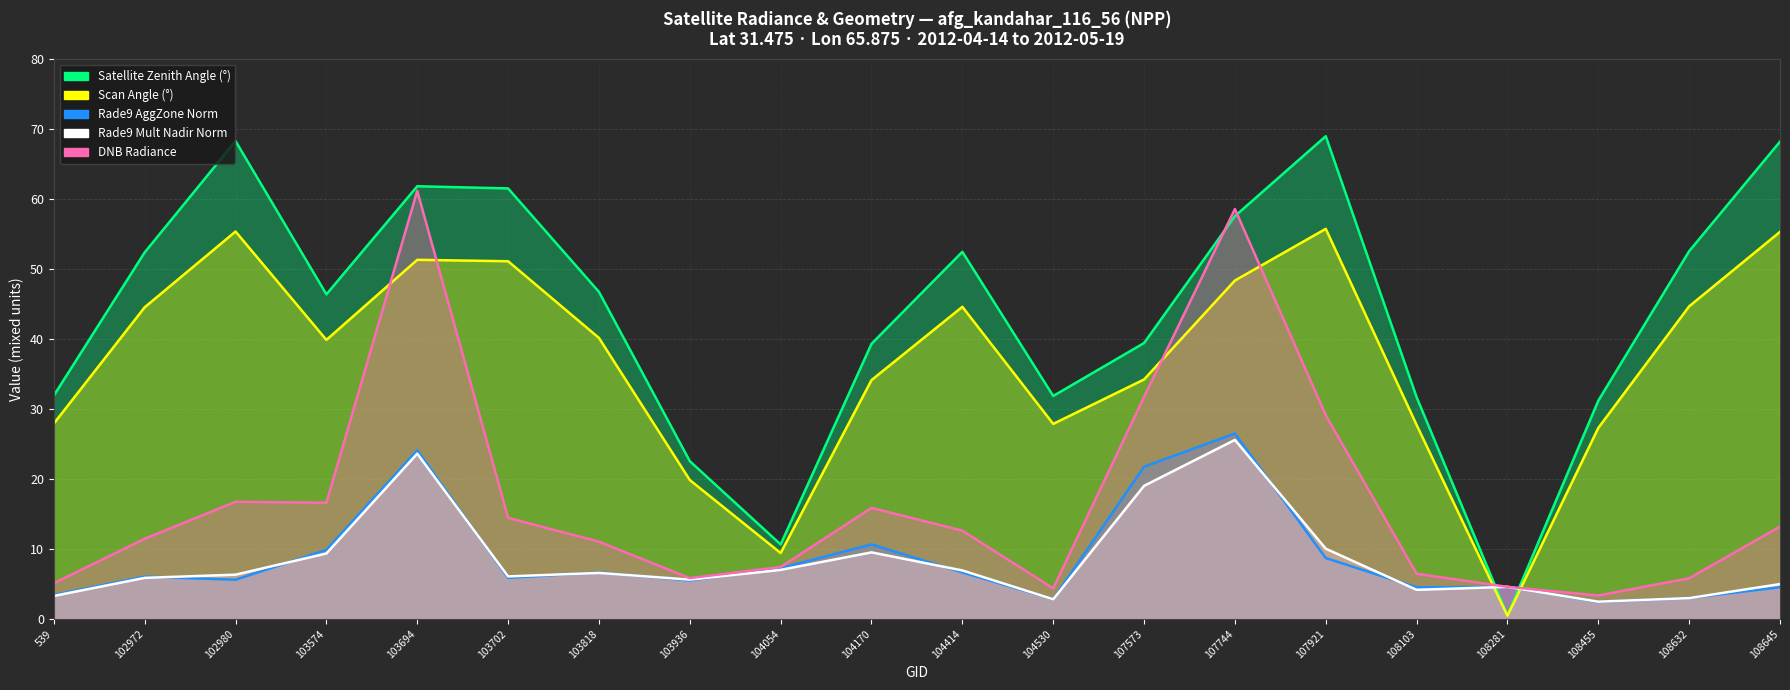

Which series has the largest total across all categories?

satz